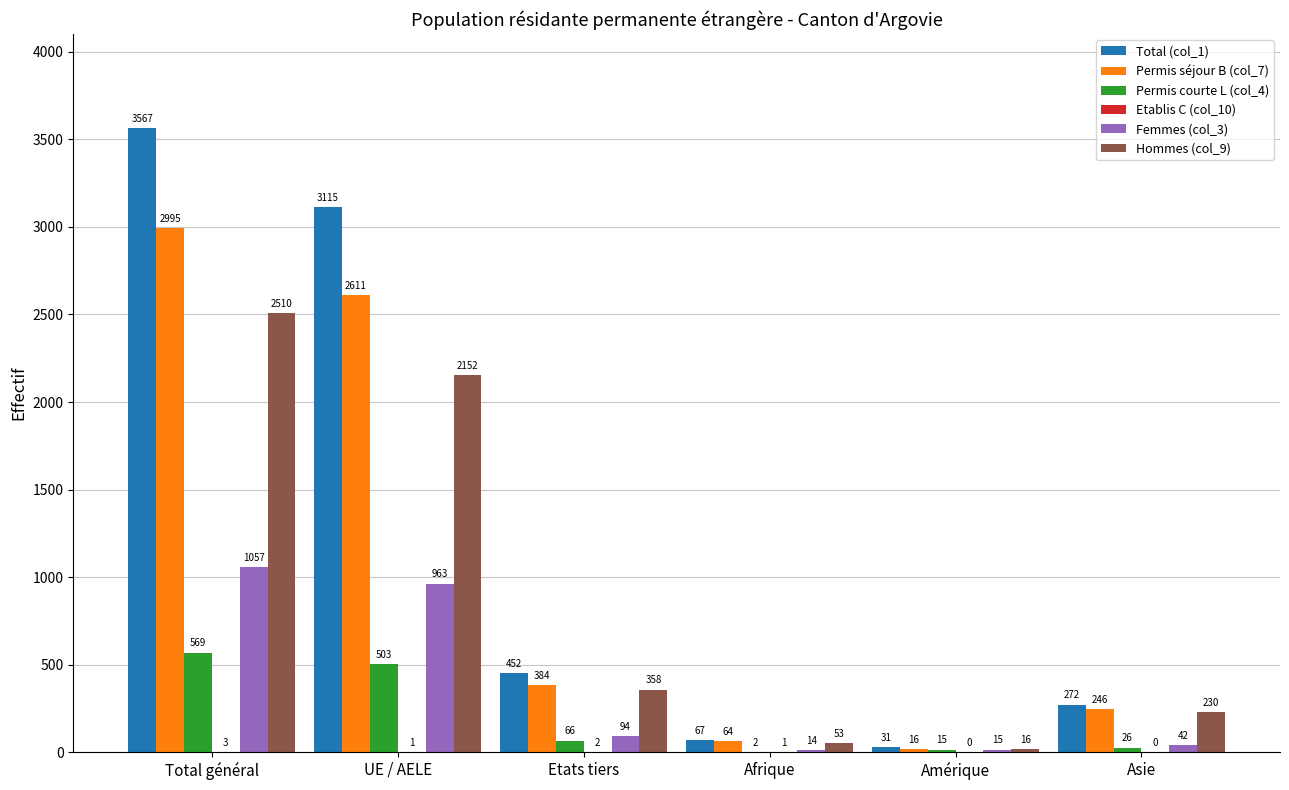

Is it true that Hommes (col_9) equals 1464 at UE / AELE?

False